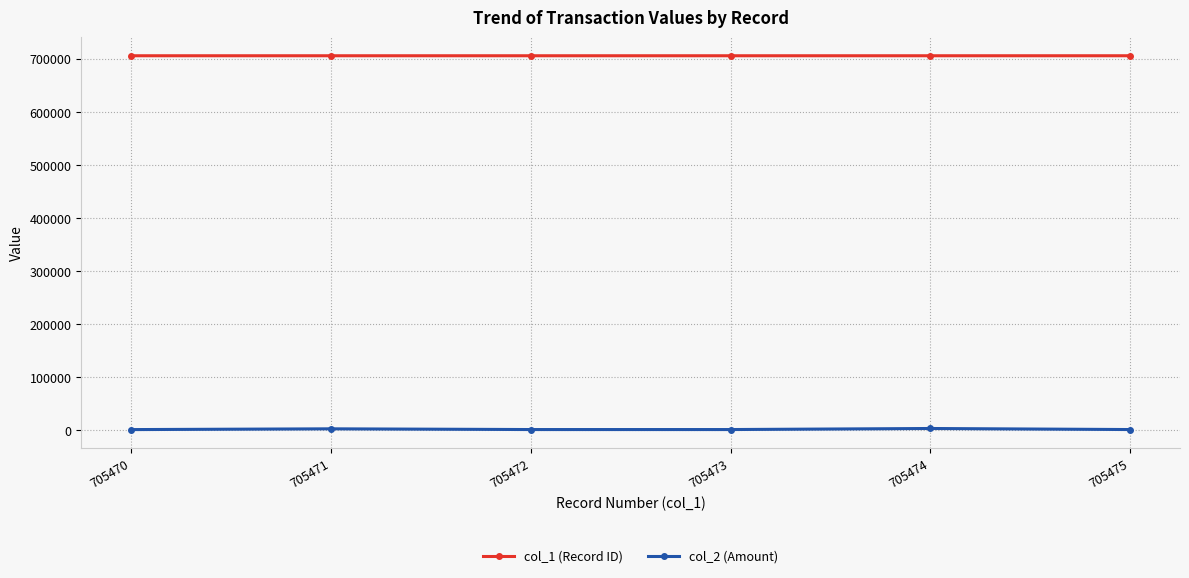

How many data points in col_1 (Record ID) are less than 705473?

3